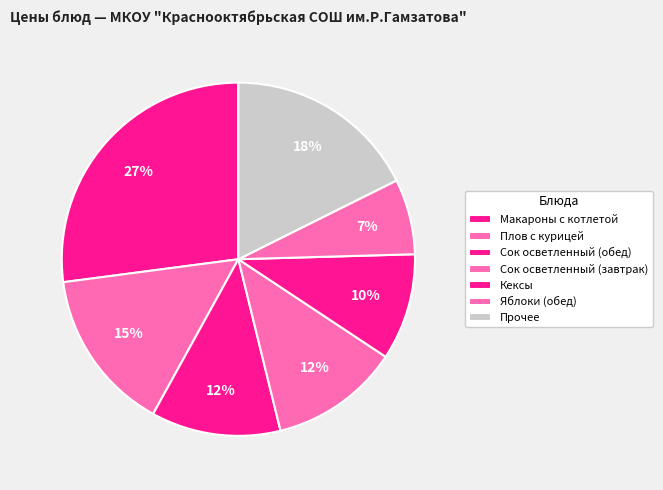

How much of the chart is everything except Сок осветленный (обед)?

88.1%